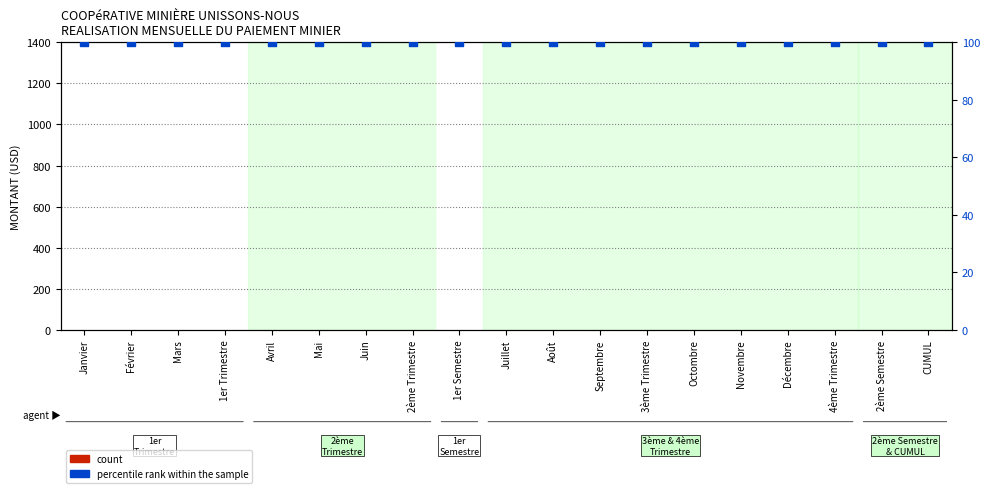

Which series reaches the minimum Y coordinate?

count